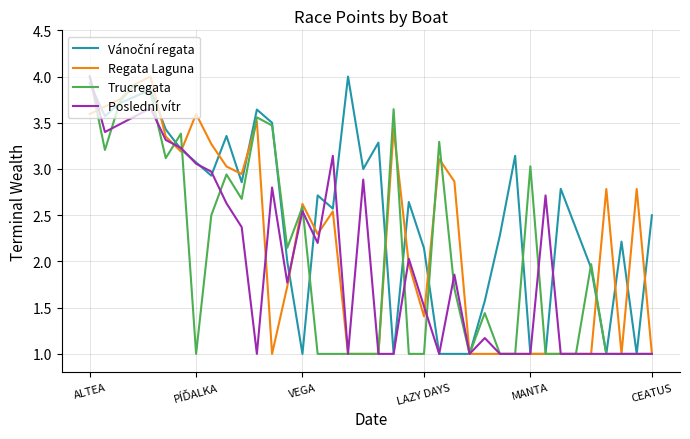

What is the difference between the maximum and minimum values in the Regata Laguna series?

3.0